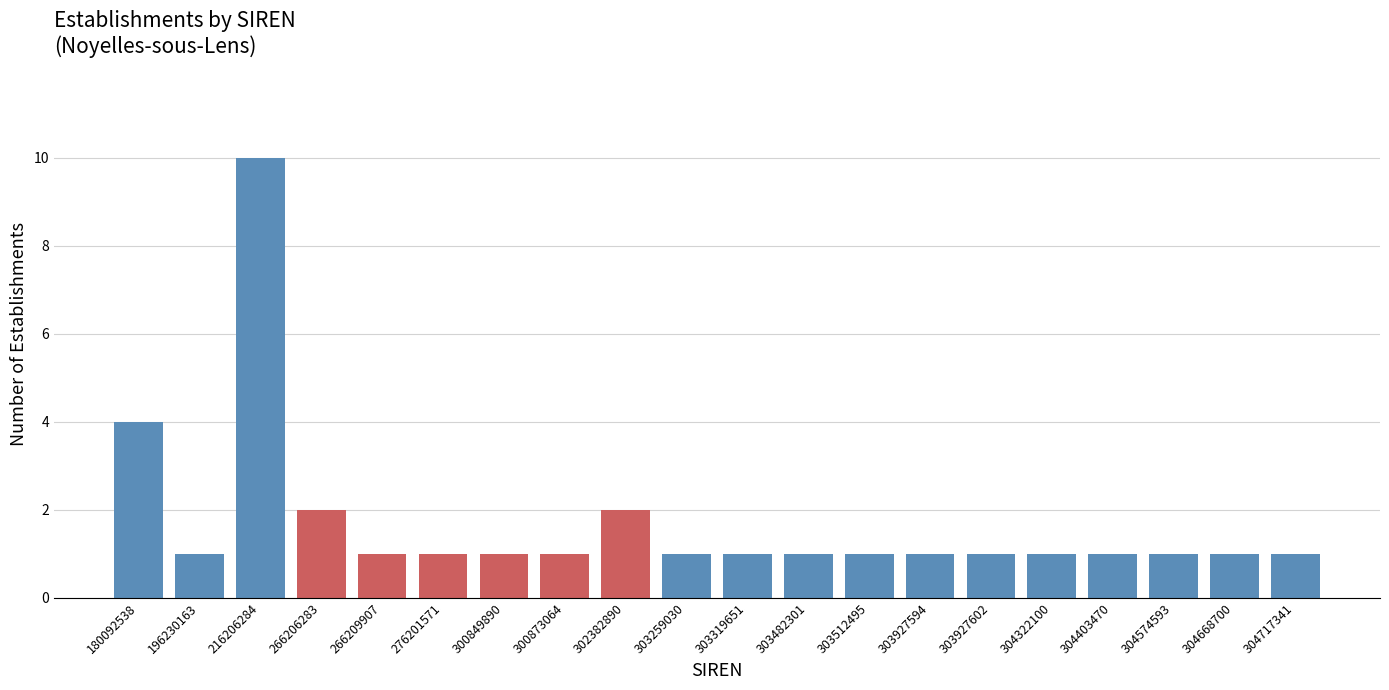

Reading left to right, transcribe all the data shown in this chart.

4	1	10	2	1	1	1	1	2	1	1	1	1	1	1	1	1	1	1	1